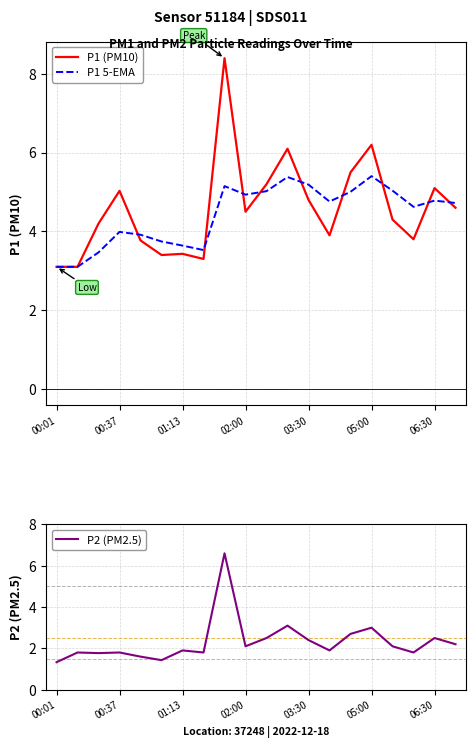

How many lines are shown in the chart?

3